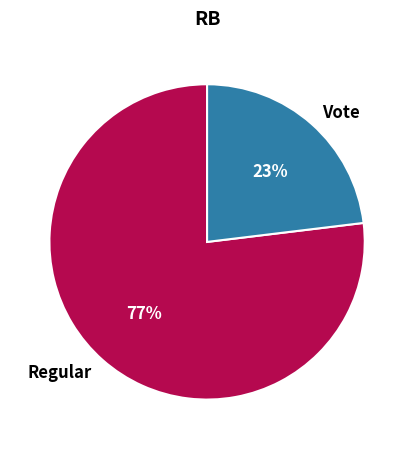

To the nearest percent, what is the difference between the largest and smallest slice percentages?

54%